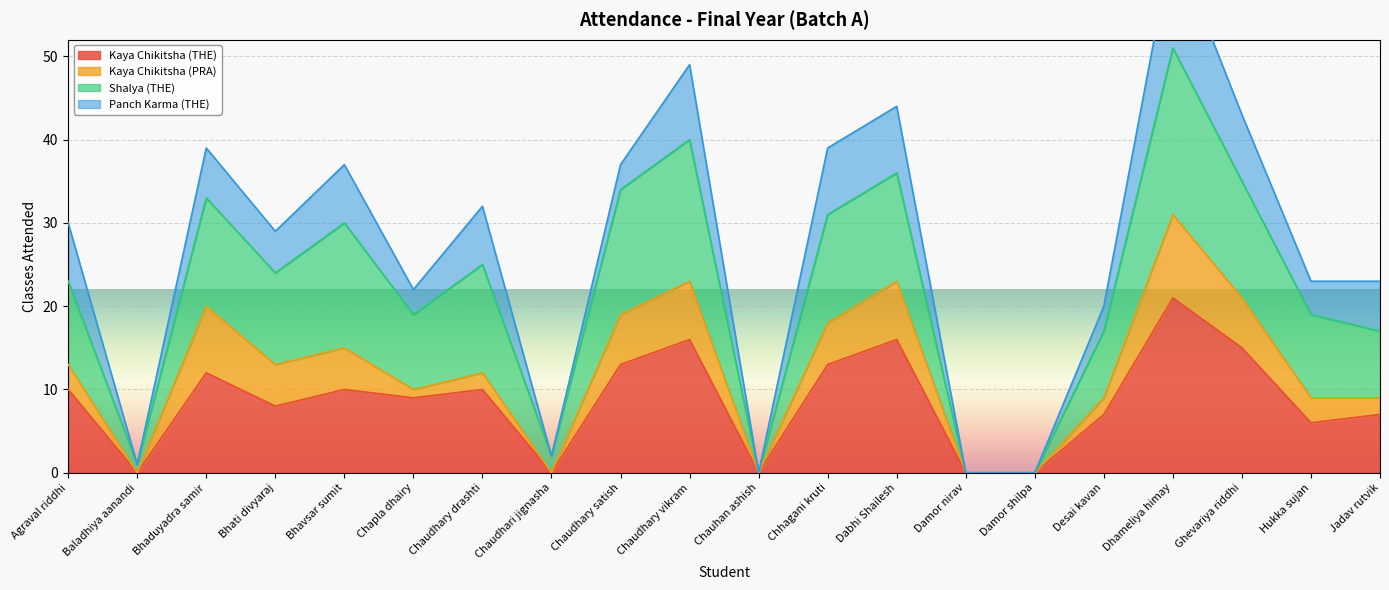

True or false: Kaya Chikitsha (THE) has a value of 28 at Dhameliya himay.

False